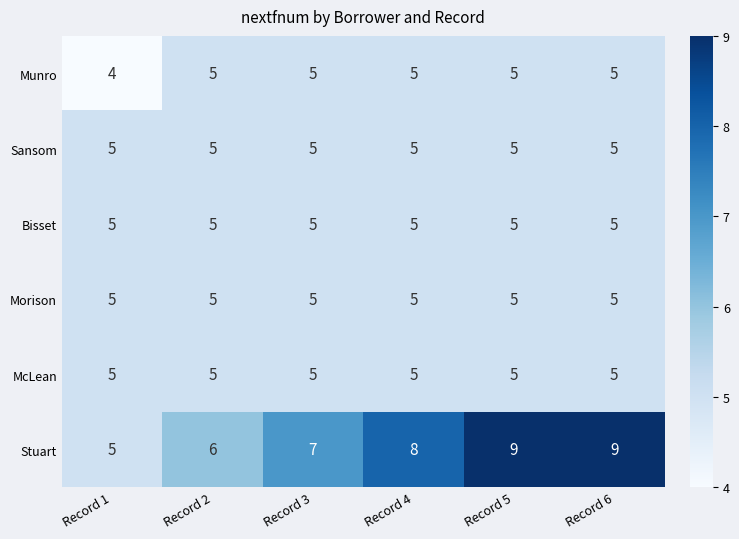

What is the greatest value displayed?

9